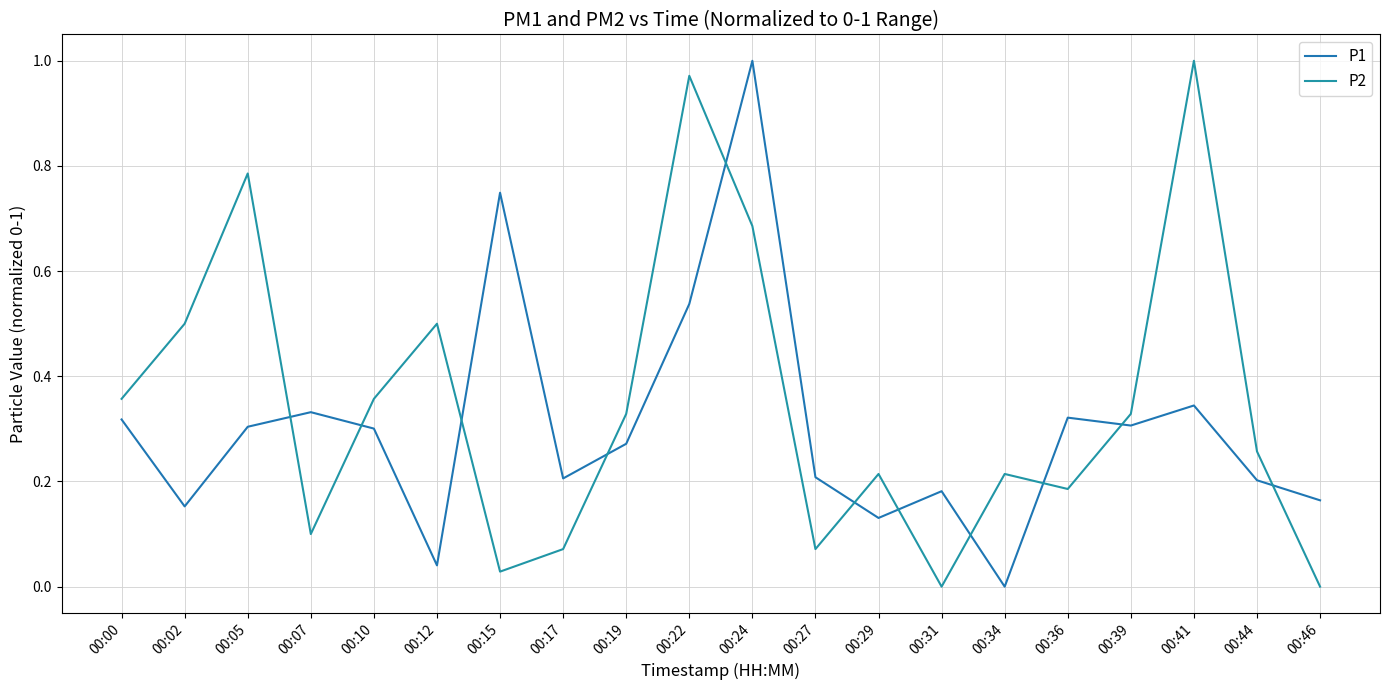

How many lines are shown in the chart?

2